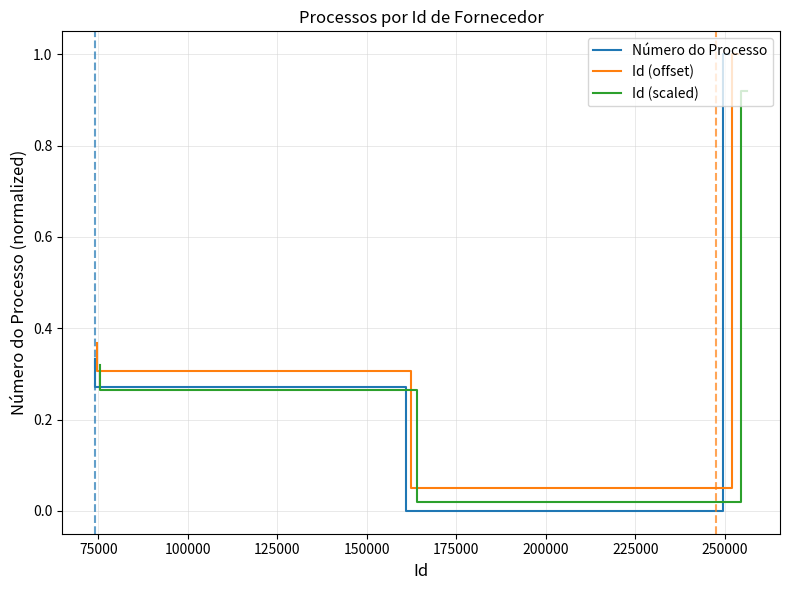

True or false: Id (offset) and Número do Processo intersect in this chart.

False